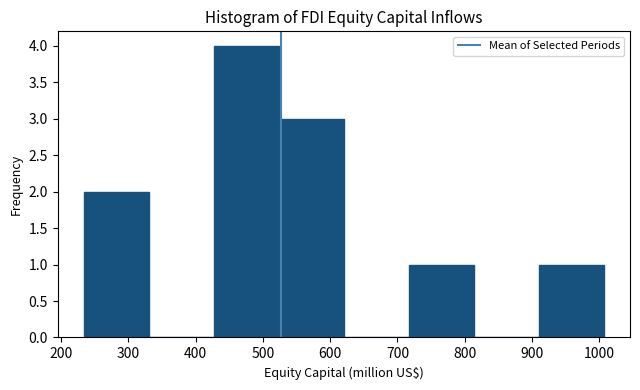

Over which range of the x-axis is the bar tallest?

430 to 520